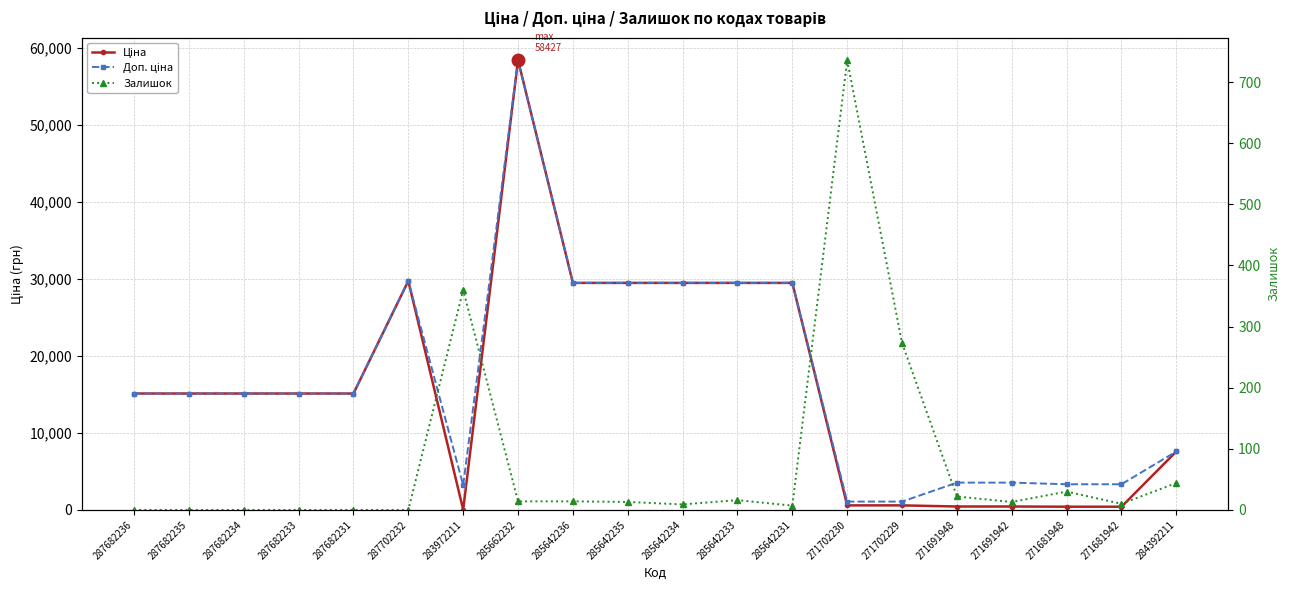

What is the maximum value shown in the chart?

58426.5